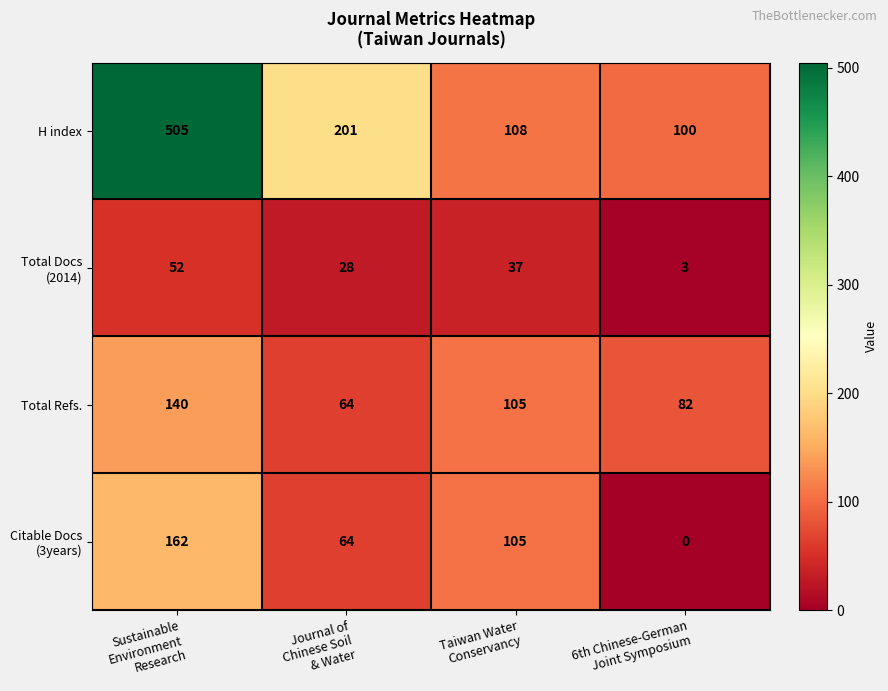

What is the minimum value for Total Refs.?

64